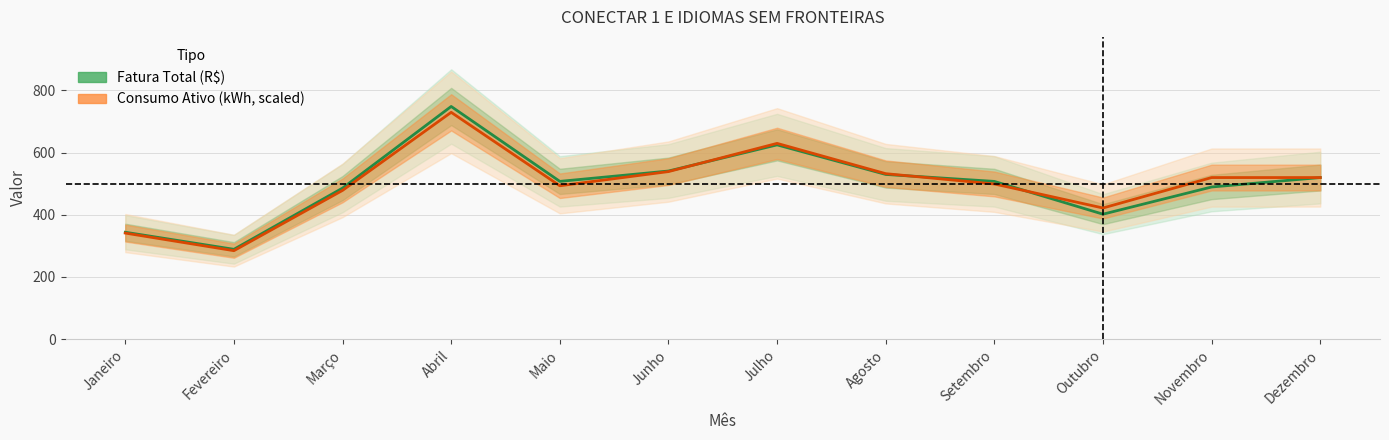

Reading right to left, transcribe all the data shown in this chart.

Fatura Total (R$): 519.8	489.4	401.9	507.3	529.8	625.0	540.8	507.4	748.5	485.8	288.8	343.7
Consumo Ativo (kWh, scaled): 519.8	519.8	421.8	499.1	532.2	629.8	539.0	493.3	729.7	478.4	284.4	341.1